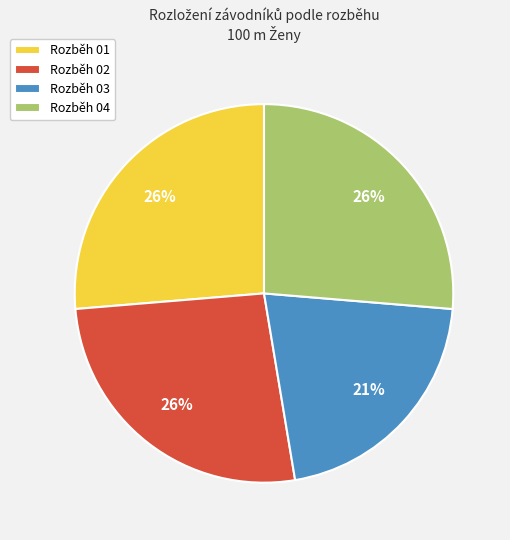

Which has a higher value, Rozběh 03 or Rozběh 04?

Rozběh 04